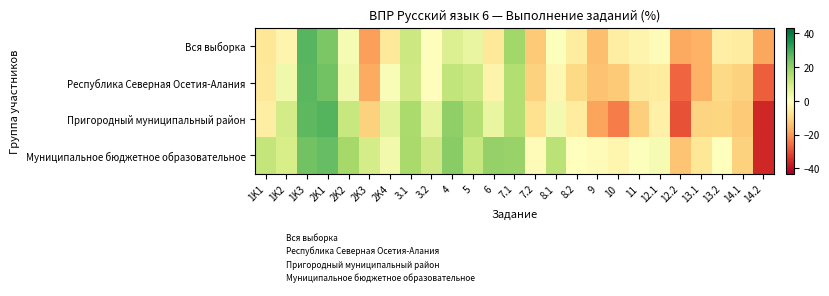

Reading left to right, list all the values displayed in this chart.

Вся выборка: 1K1=-6.6	1K2=-3.0	1K3=27.4	2K1=22.6	2K2=1.7	2K3=-19.2	2K4=-5.8	3.1=11.1	3.2=-0.5	4=7.5	5=5.0	6=-6.2	7.1=17.8	7.2=-12.3	8.1=0.4	8.2=-5.3	9=-14.4	10=-4.7	11=-2.7	12.1=-1.2	12.2=-17.7	13.1=-16.4	13.2=-4.2	14.1=-5.0	14.2=-18.1
Республика Северная Осетия-Алания: 1K1=-6.0	1K2=3.1	1K3=27.3	2K1=24.0	2K2=3.2	2K3=-17.4	2K4=1.3	3.1=10.4	3.2=-0.5	4=12.6	5=10.7	6=-3.3	7.1=15.0	7.2=-10.9	8.1=-2.3	8.2=-9.5	9=-13.7	10=-12.4	11=-5.5	12.1=-5.1	12.2=-26.7	13.1=-16.4	13.2=-9.7	14.1=-11.1	14.2=-27.8
Пригородный муниципальный район: 1K1=-4.5	1K2=9.6	1K3=26.9	2K1=27.9	2K2=11.6	2K3=-10.8	2K4=6.3	3.1=16.4	3.2=5.7	4=20.0	5=14.8	6=4.8	7.1=15.0	7.2=-7.9	8.1=2.6	8.2=-5.4	9=-18.3	10=-23.8	11=-11.6	12.1=-3.8	12.2=-29.7	13.1=-10.8	13.2=-10.4	14.1=-12.4	14.2=-35.9
Муниципальное бюджетное образовательное: 1K1=12.3	1K2=9.0	1K3=24.3	2K1=25.7	2K2=17.2	2K3=9.4	2K4=3.0	3.1=16.8	3.2=10.5	4=21.1	5=11.5	6=19.5	7.1=19.0	7.2=-1.2	8.1=13.6	8.2=-0.2	9=-0.7	10=-2.7	11=0.4	12.1=1.9	12.2=-13.5	13.1=-6.6	13.2=-0.2	14.1=-10.8	14.2=-35.8